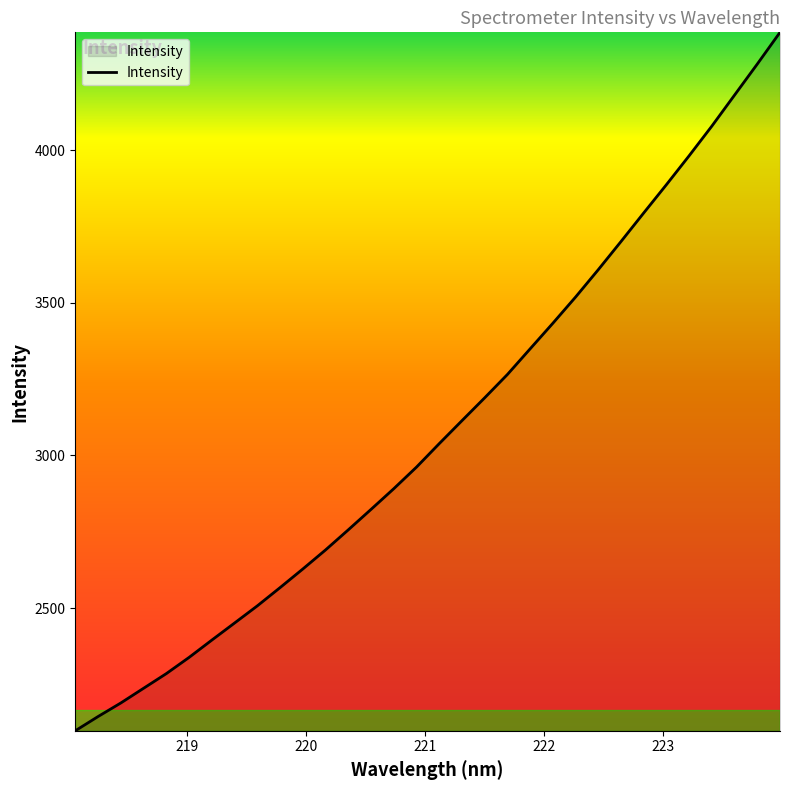

How many distinct data groups are displayed?

1